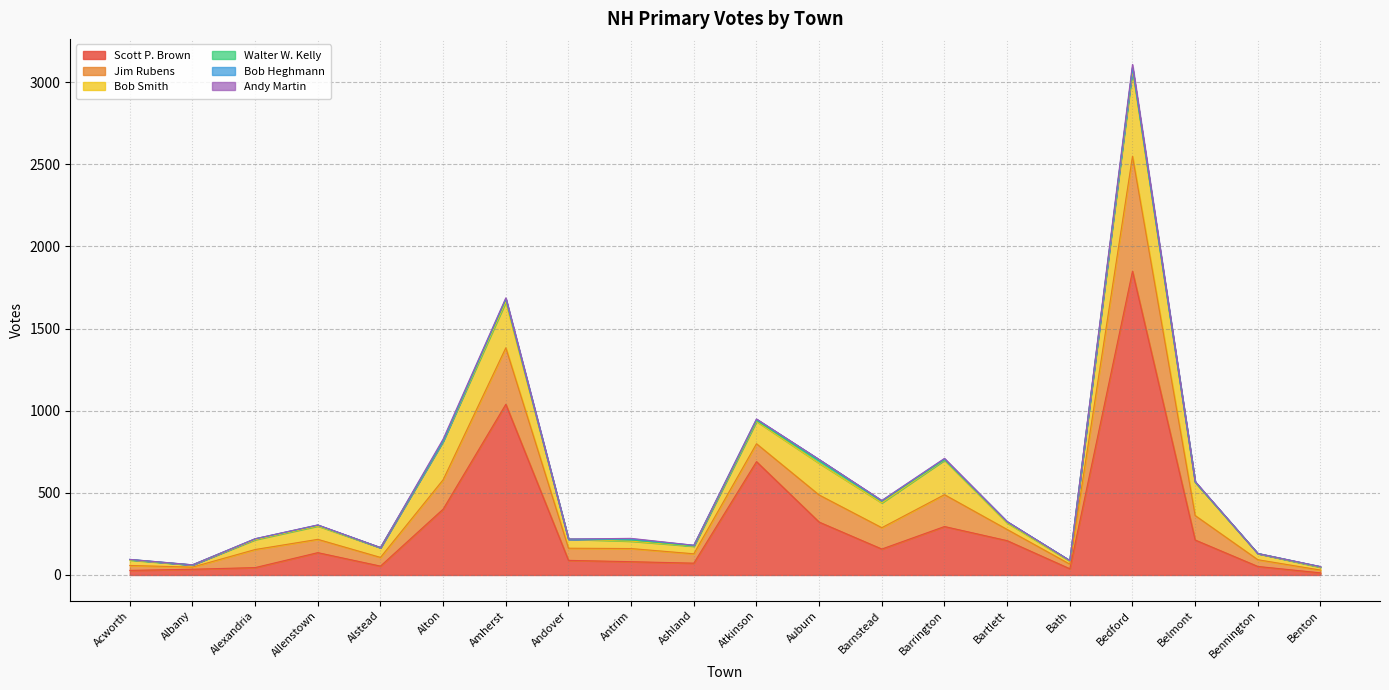

Does the chart display data point markers on the line(s)?

No